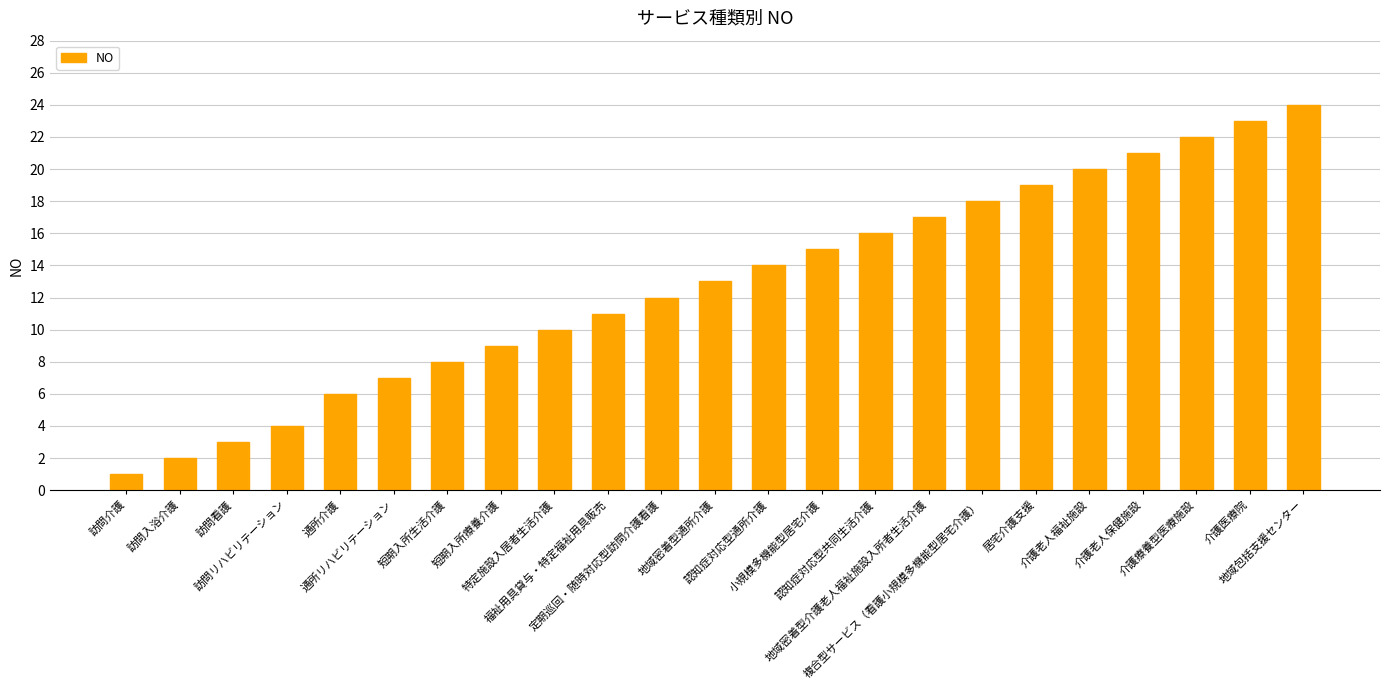

At which category does the chart reach its peak across all series?

地域包括支援センター